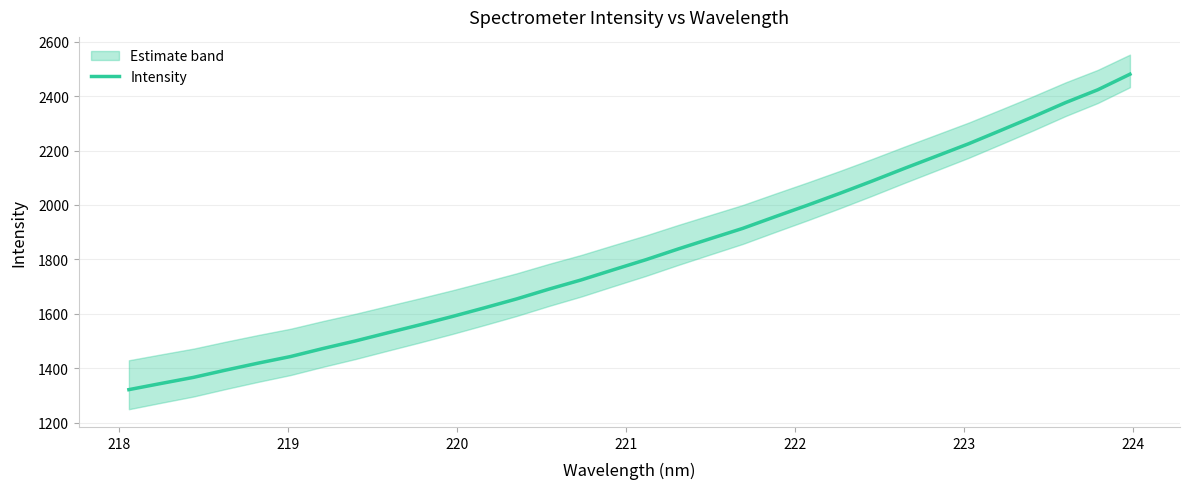

Does the chart have visible grid lines?

Yes